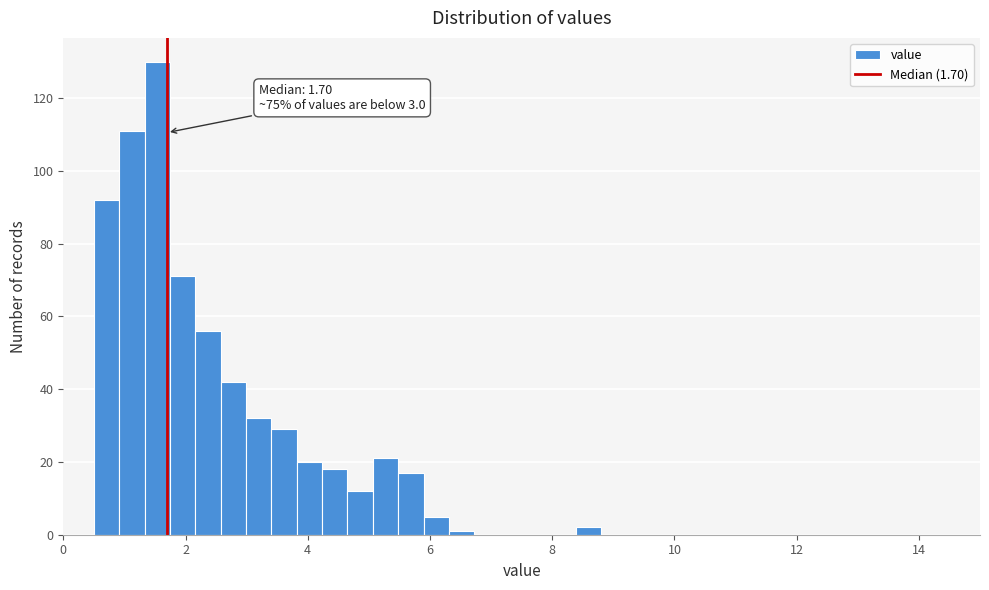

Read against the x-axis, roughly where is the centre of the tallest bar?

1.6